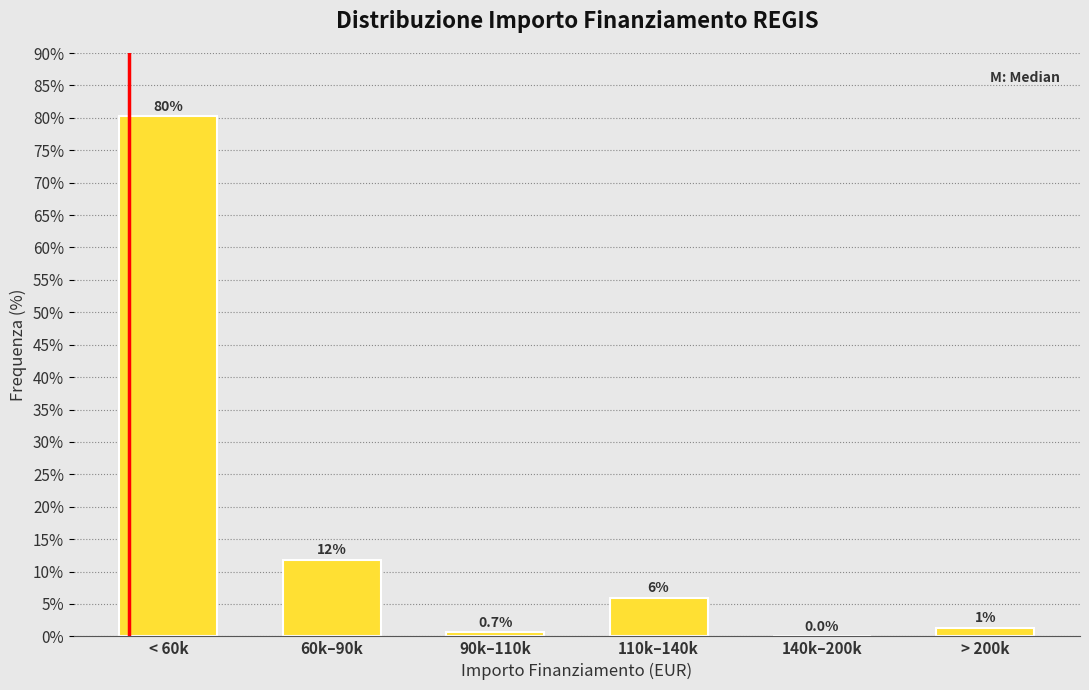

Between 60k–90k and < 60k, which is larger?

< 60k